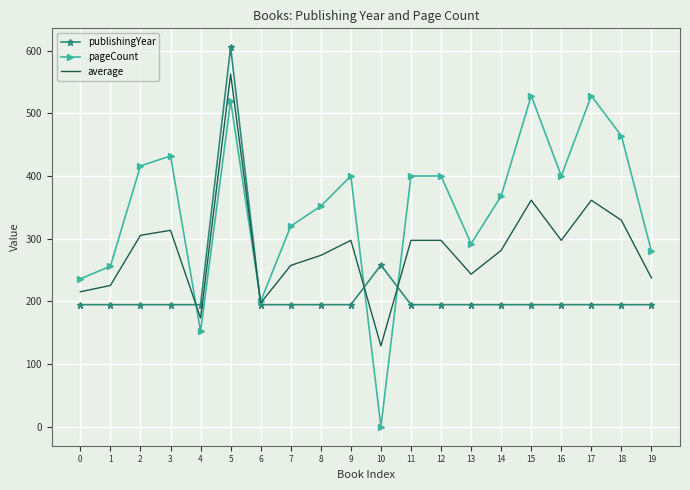

What is the total value across all series at 19?

712.1